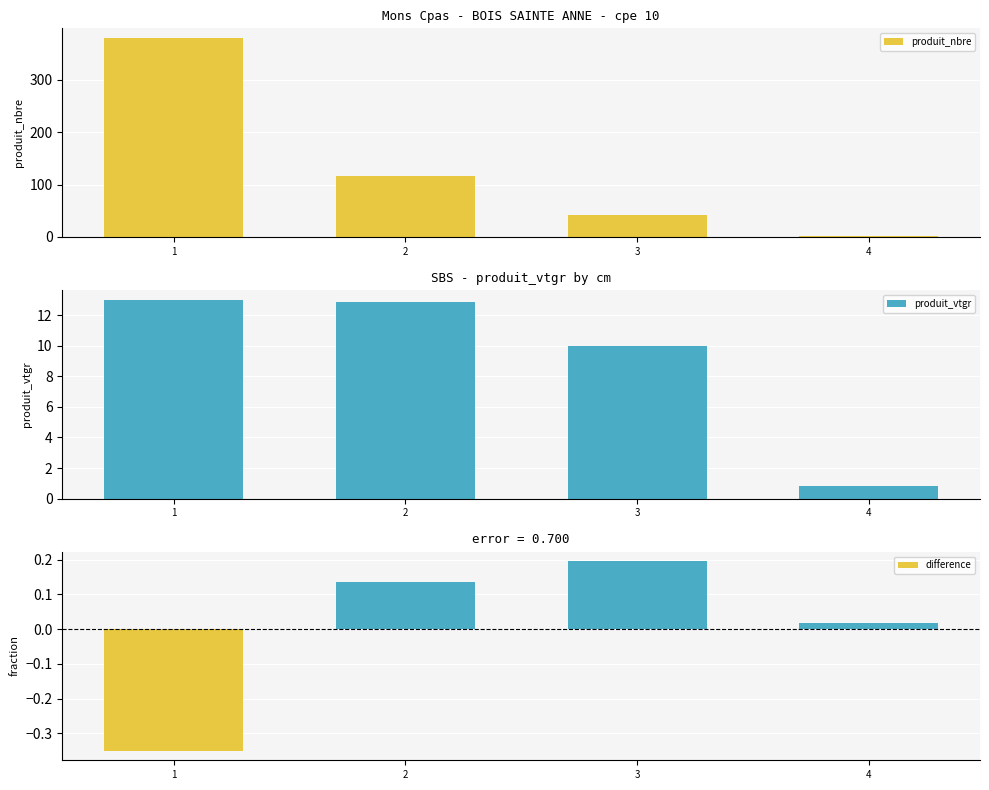

Is the value of produit_vtgr at 4 greater than the value of produit_nbre at 4?

No